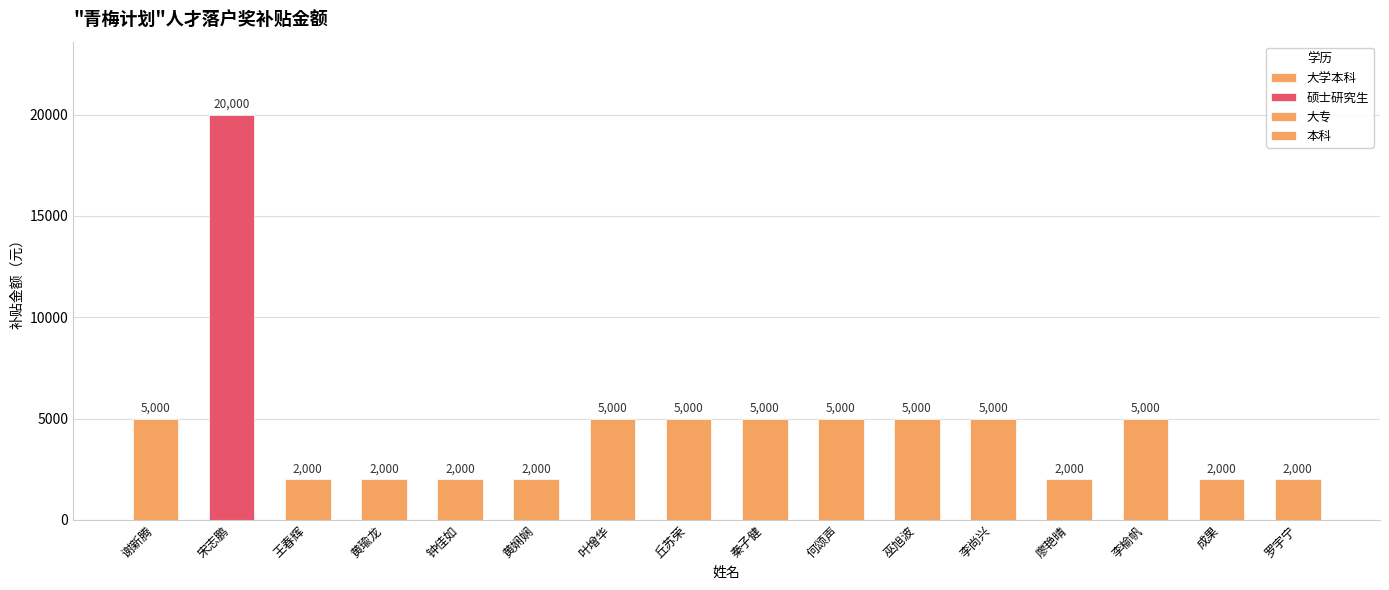

What is the difference between the second highest and minimum values?

3000